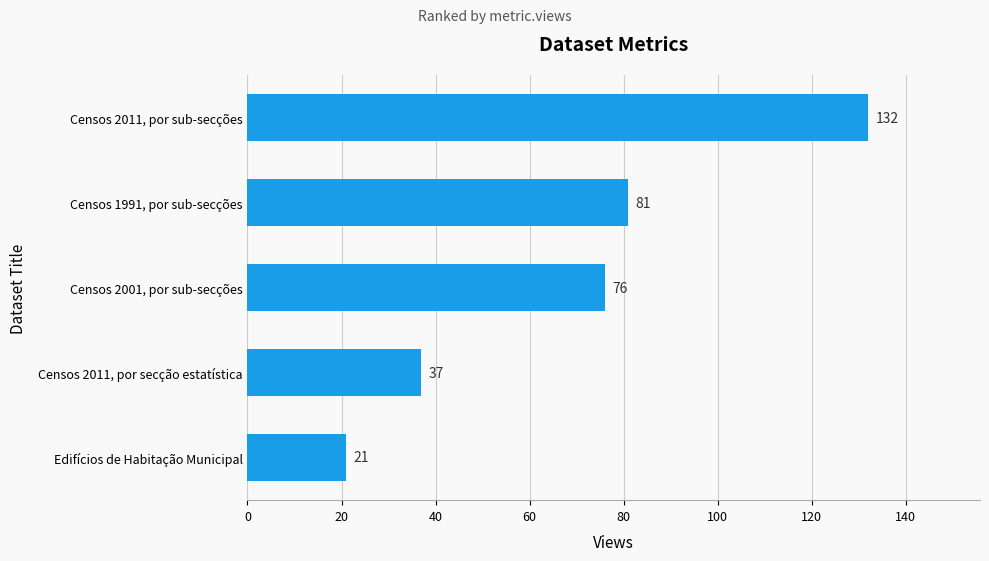

What is the ratio of the value at Censos 2011, por secção estatística to the value at Censos 2001, por sub-secções?

0.5